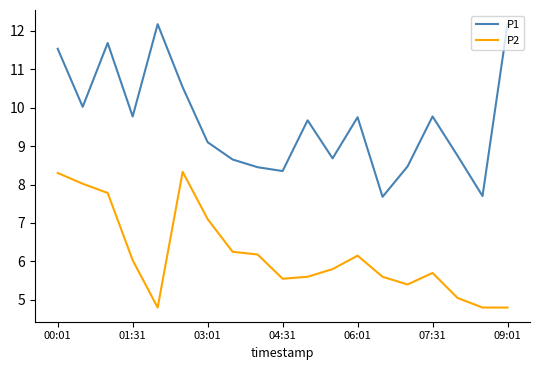

What is the average value of the P2 series?

6.2